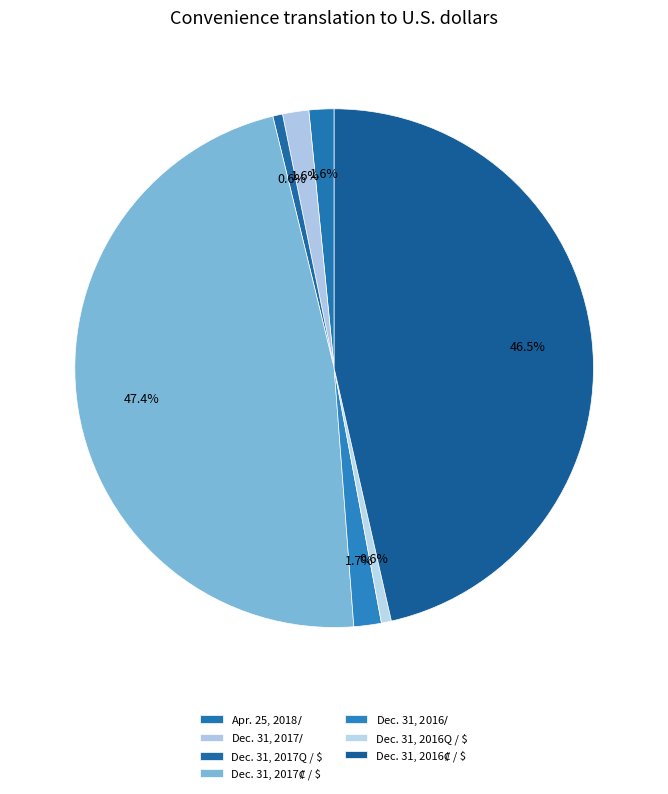

Count the number of slices in the pie.

7